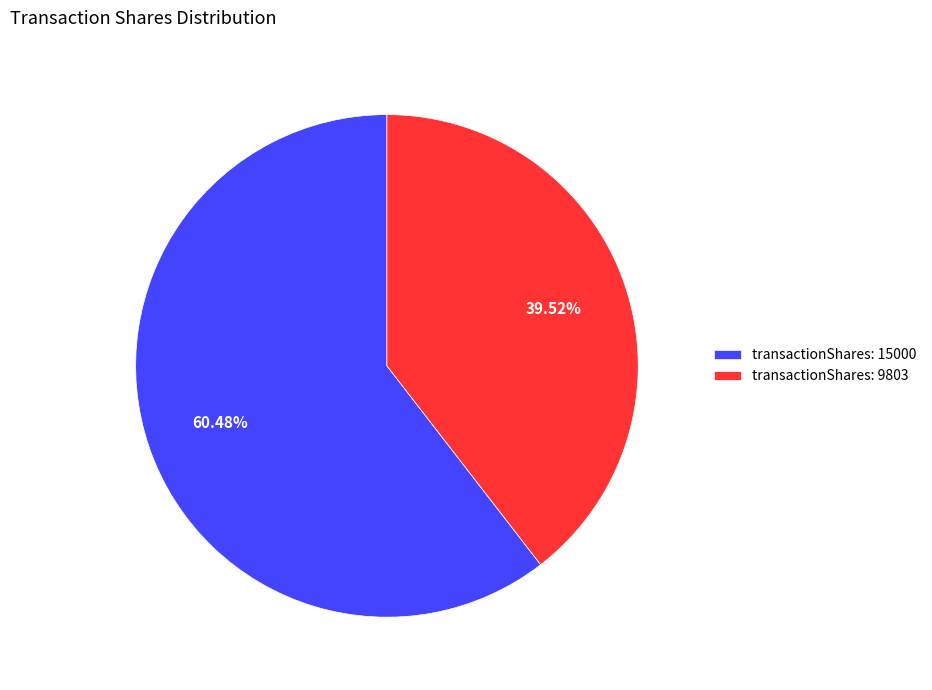

Rank the categories by value from lowest to highest.

transactionShares: 9803, transactionShares: 15000